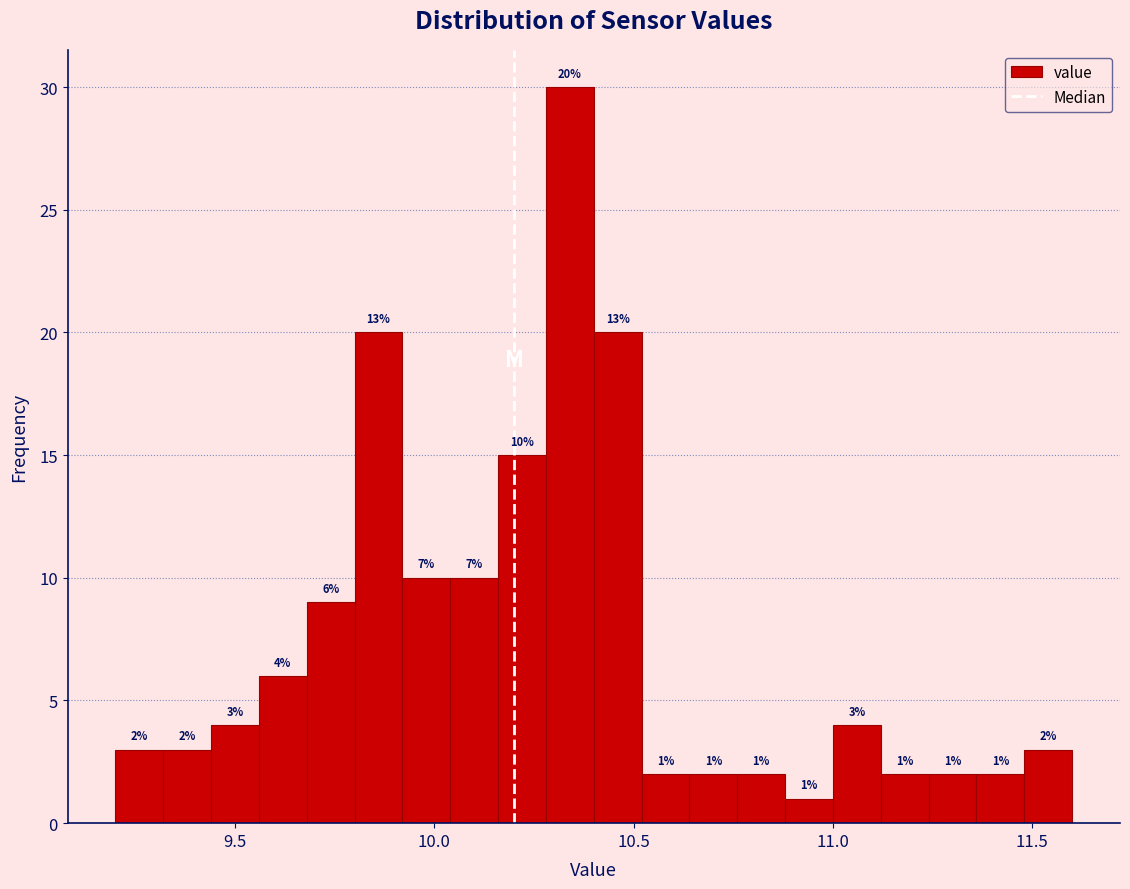

Read against the x-axis, roughly where is the centre of the tallest bar?

10.35